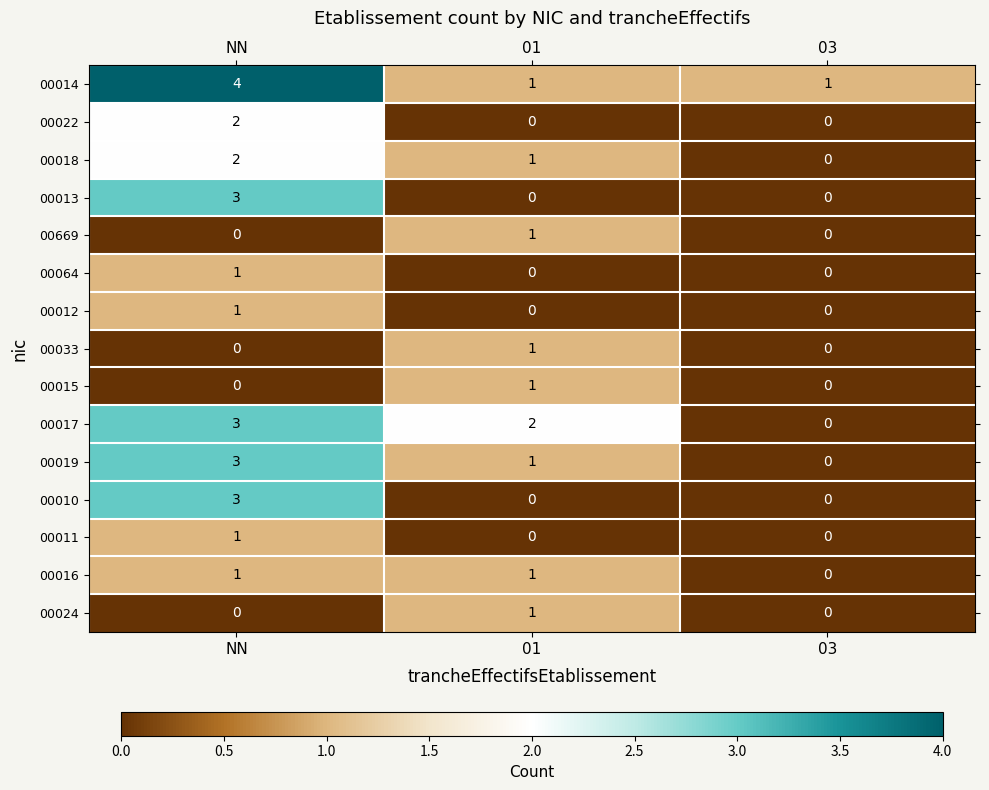

Between 01 and 03, which series saw the biggest shift?

00017